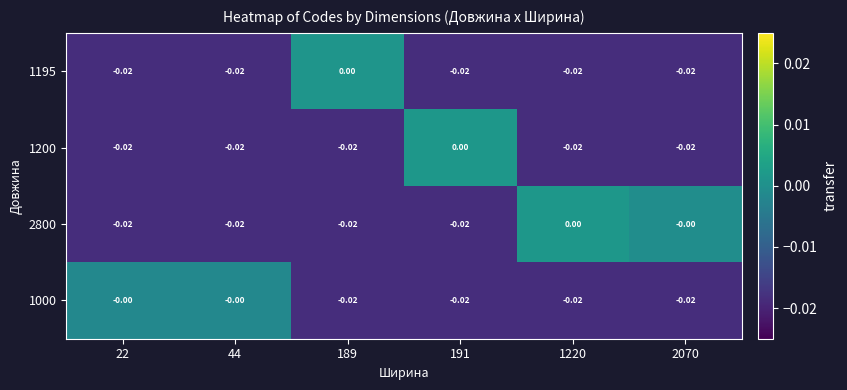

How many series are shown in this chart?

4